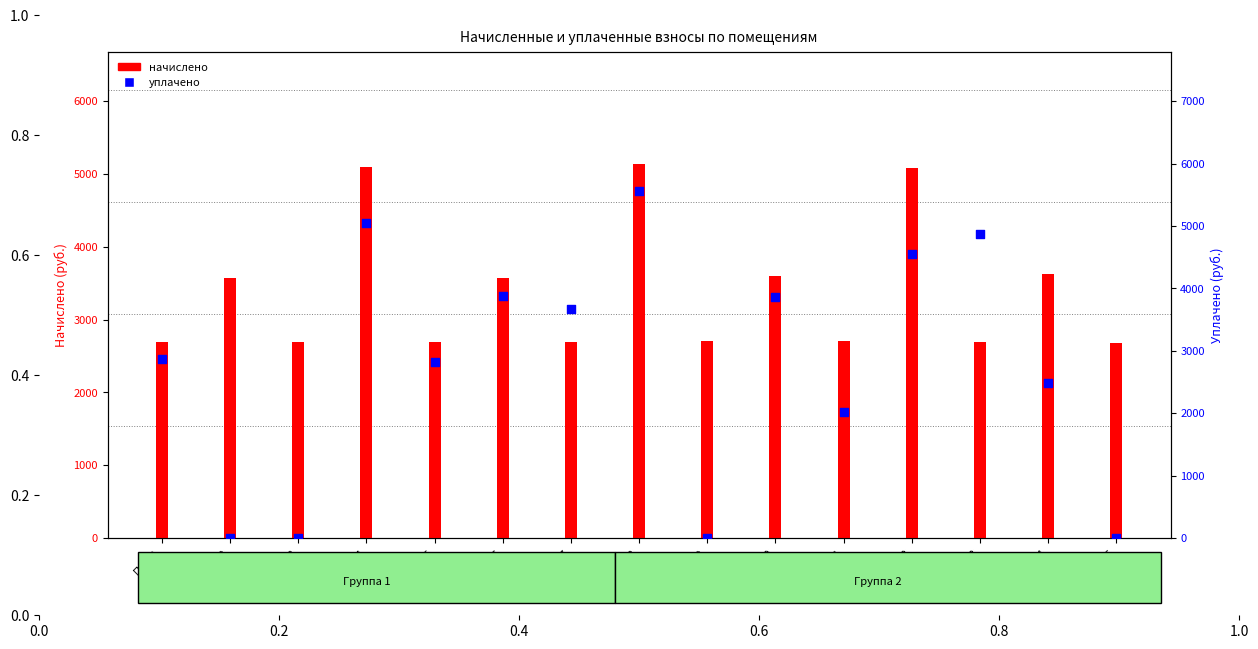

What are all the series names shown in the legend?

начислено, уплачено